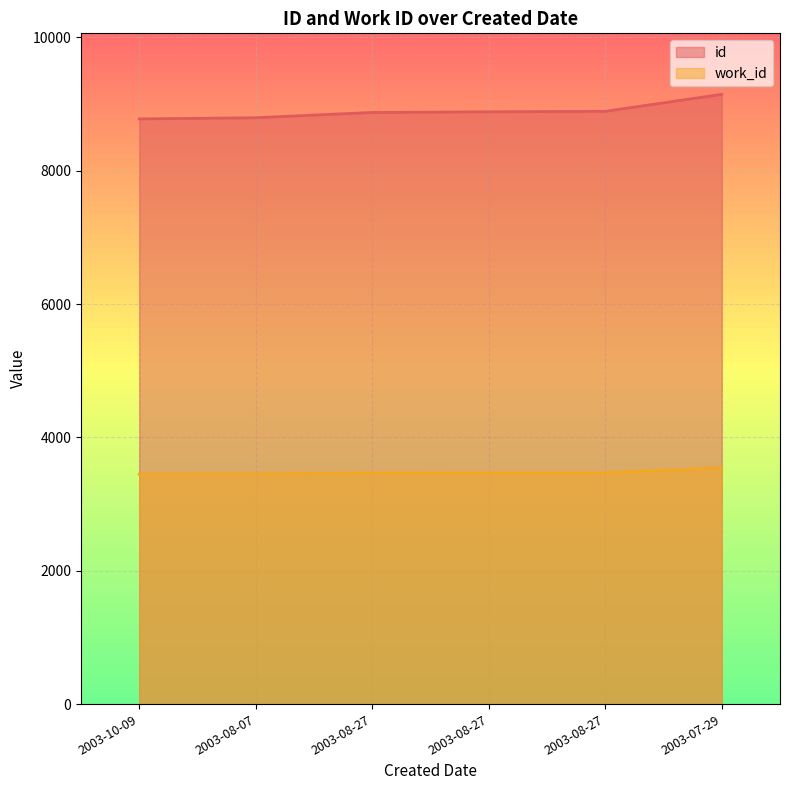

True or false: id has a value of 2828 at 2003-07-29.

False